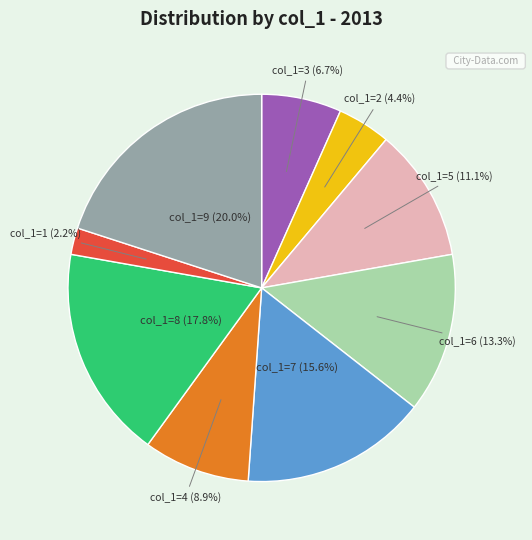

How many slices are in this pie chart?

9